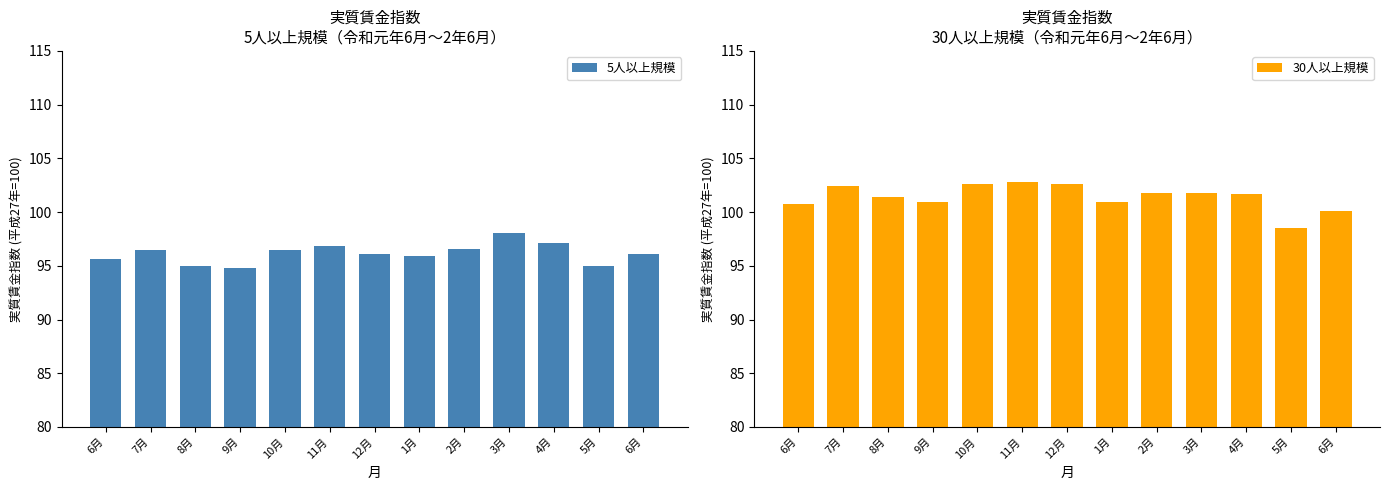

Reading left to right, list all the values displayed in this chart.

5人以上規模: 6月=95.6	7月=96.5	8月=95.0	9月=94.8	10月=96.5	11月=96.8	12月=96.1	1月=95.9	2月=96.6	3月=98.1	4月=97.1	5月=95.0	6月=96.1
30人以上規模: 6月=100.8	7月=102.4	8月=101.4	9月=100.9	10月=102.6	11月=102.8	12月=102.6	1月=100.9	2月=101.8	3月=101.8	4月=101.7	5月=98.5	6月=100.1